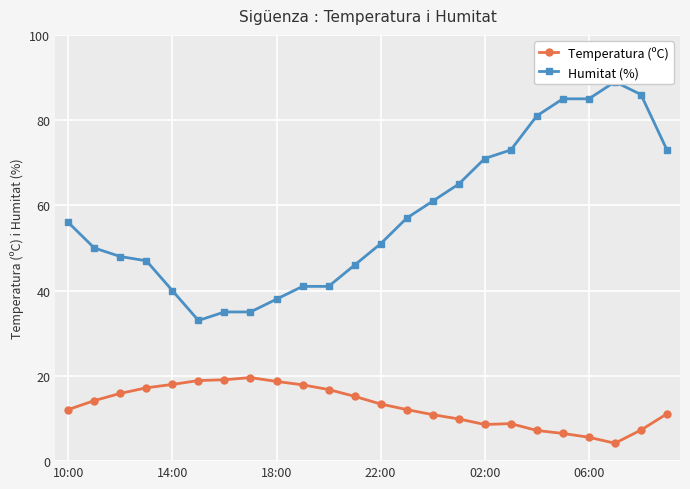

True or false: Temperatura (ºC) has a value of 14.6 at 02:00.

False